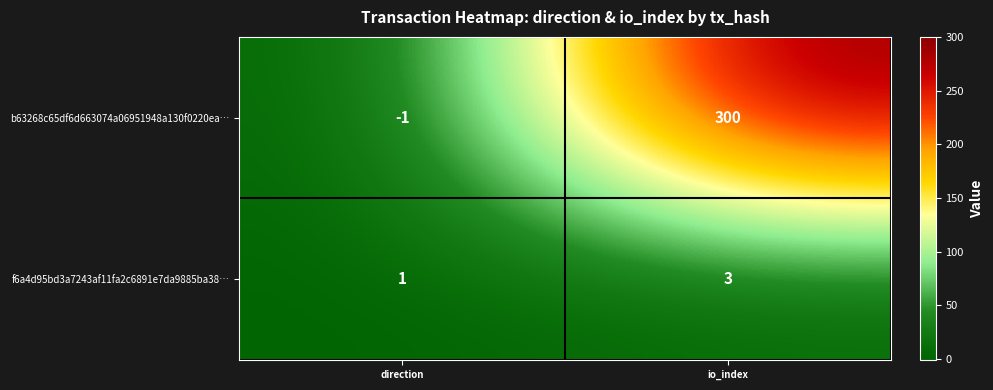

Rank the series at io_index from highest to lowest value.

b63268c65df6d663074a06951948a130f0220ea…, f6a4d95bd3a7243af11fa2c6891e7da9885ba38…